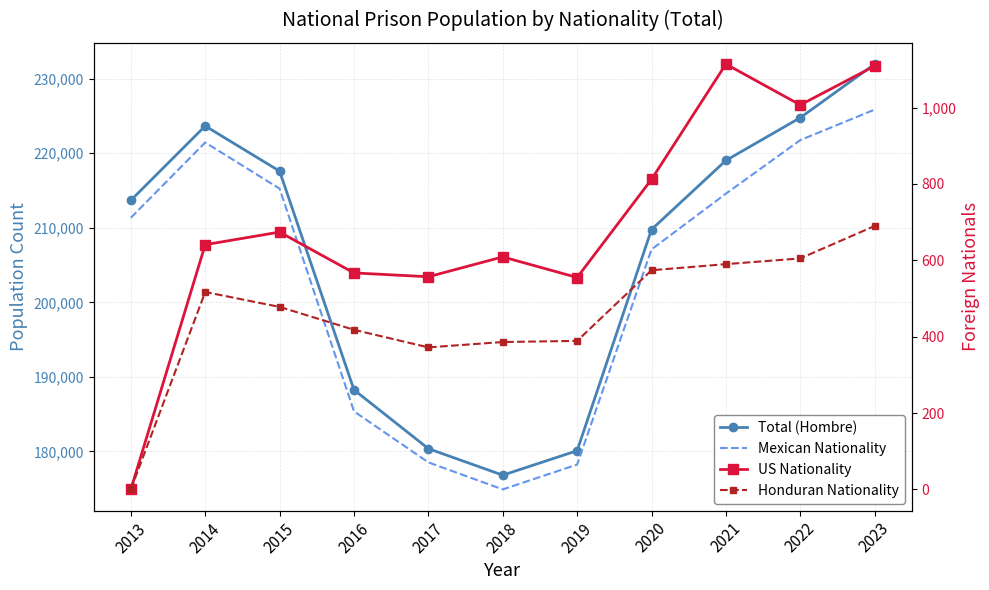

How many categories are shown in the chart?

11